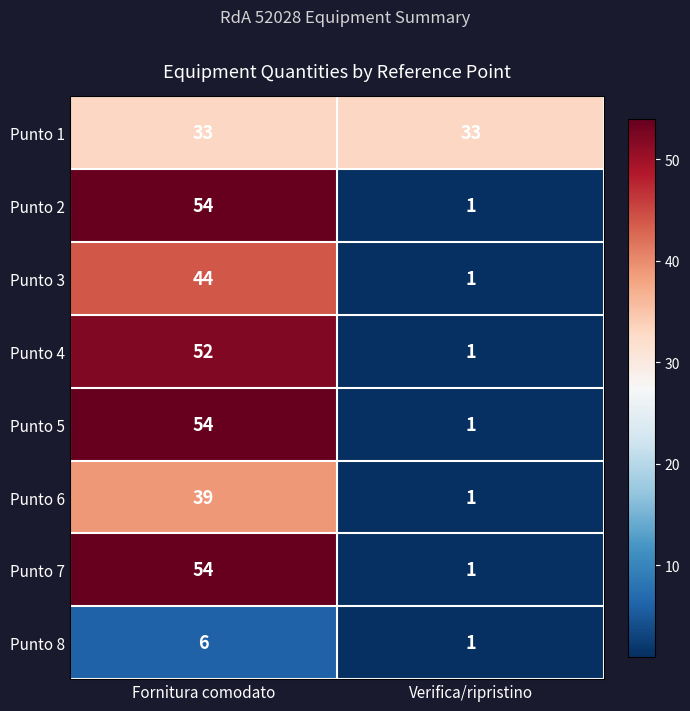

Reading left to right, transcribe all the data shown in this chart.

Punto 1: 33	33
Punto 2: 54	1
Punto 3: 44	1
Punto 4: 52	1
Punto 5: 54	1
Punto 6: 39	1
Punto 7: 54	1
Punto 8: 6	1